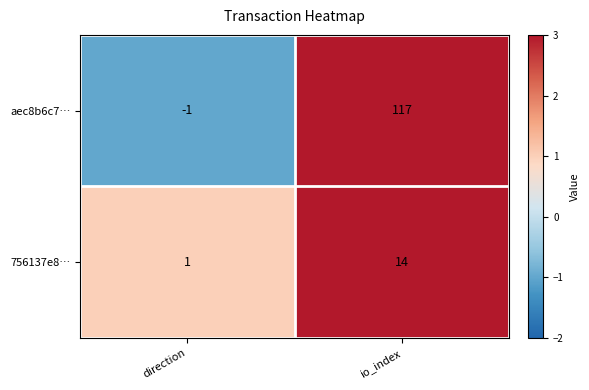

Is it true that 756137e8… equals 4 at io_index?

False